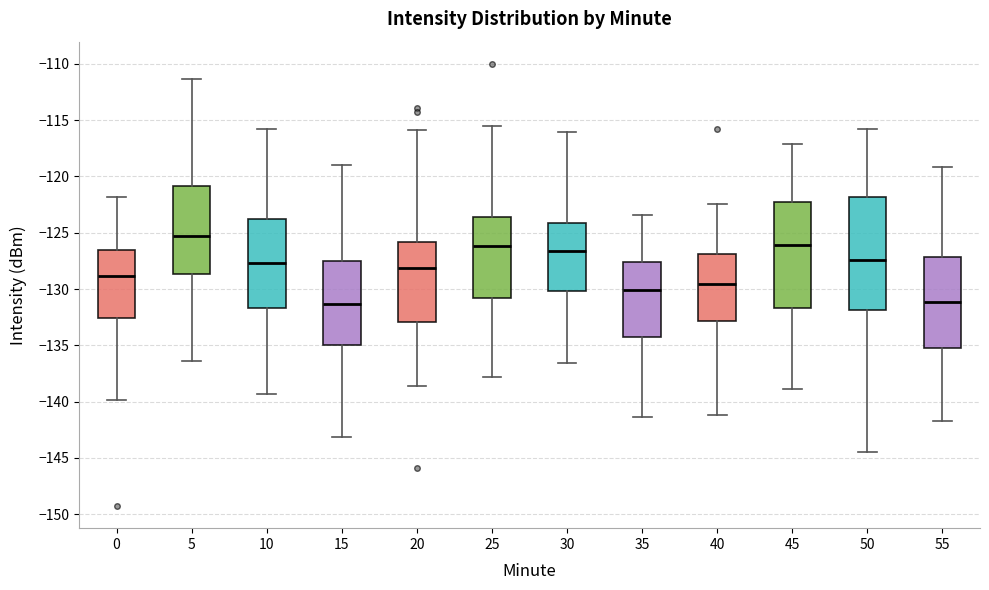

Reading left to right, transcribe this box plot: for each box, give where its median line is, the range the box spans, and where its two whiskers end, as read against the y-axis. The values are not printed on the chart, so give them approximately, as read against the axis.

0: median -129.0, box -132.5 to -126.5, whiskers -140.0 to -122.0
5: median -125.5, box -128.5 to -121.0, whiskers -136.5 to -111.5
10: median -127.5, box -131.5 to -124.0, whiskers -139.5 to -116.0
15: median -131.5, box -135.0 to -127.5, whiskers -143.0 to -119.0
20: median -128.0, box -133.0 to -126.0, whiskers -138.5 to -116.0
25: median -126.0, box -131.0 to -123.5, whiskers -138.0 to -115.5
30: median -126.5, box -130.0 to -124.0, whiskers -136.5 to -116.0
35: median -130.0, box -134.5 to -127.5, whiskers -141.5 to -123.5
40: median -129.5, box -133.0 to -127.0, whiskers -141.0 to -122.5
45: median -126.0, box -131.5 to -122.5, whiskers -139.0 to -117.0
50: median -127.5, box -132.0 to -122.0, whiskers -144.5 to -116.0
55: median -131.0, box -135.0 to -127.0, whiskers -141.5 to -119.0